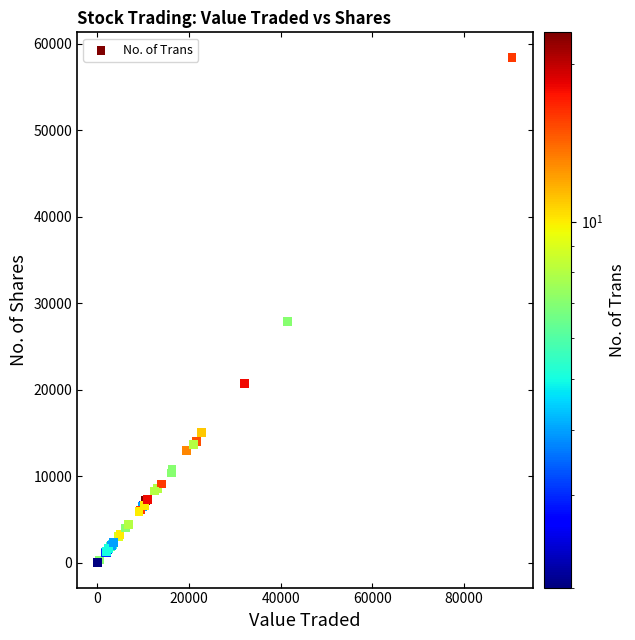

What Y value in the scatter plot is closest to 29251?

27914